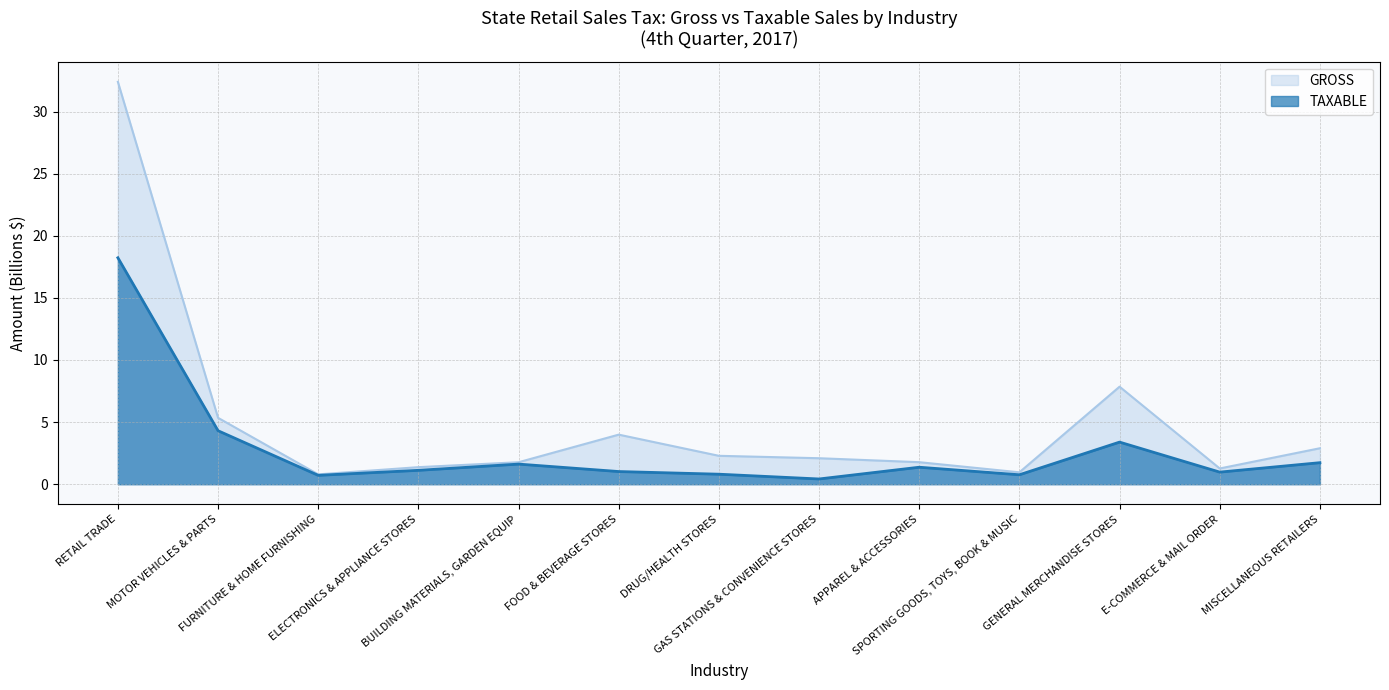

How many data points in TAXABLE are less than 1?

5